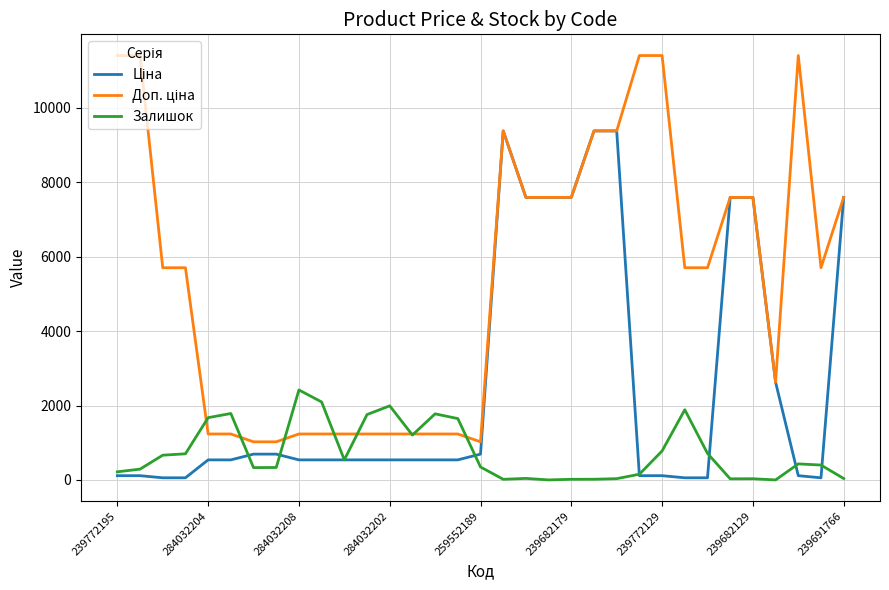

Is it true that Залишок equals 779.0 at 239772129?

True